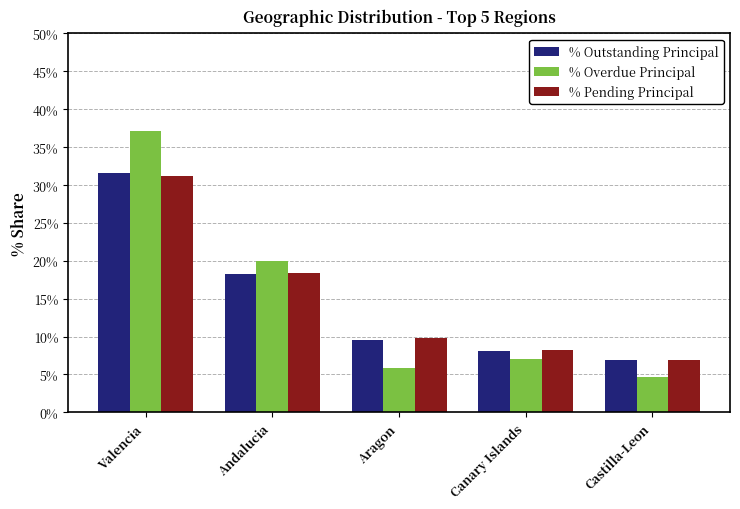

At which category is the sum across all series the highest?

Valencia